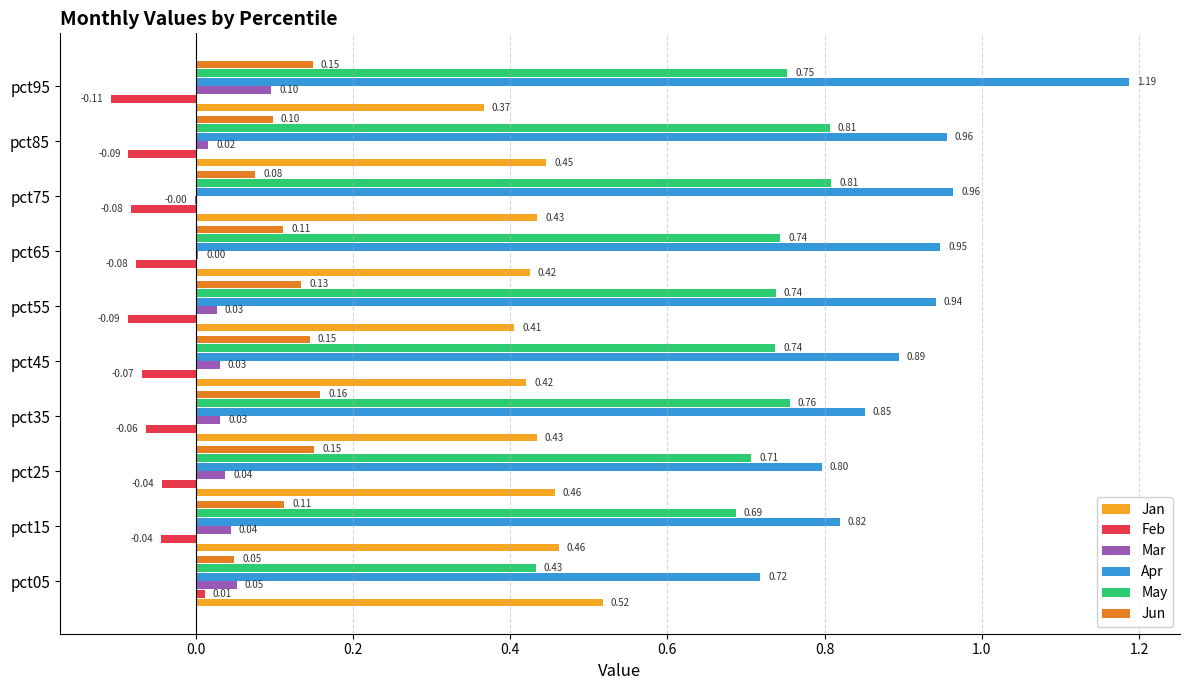

What is the total value across all series at pct55?

2.2